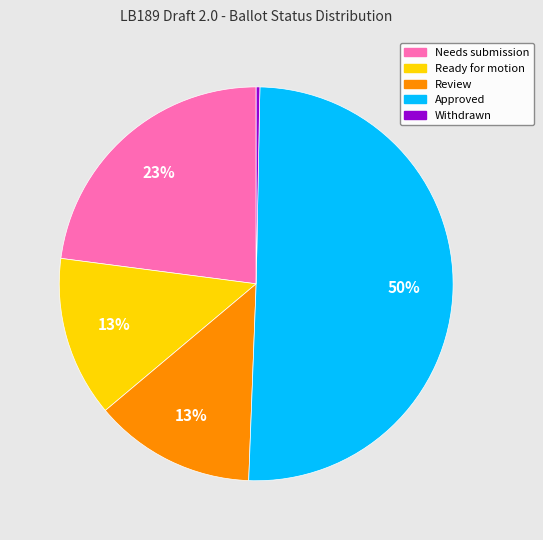

To the nearest percent, what is the average slice percentage?

20%